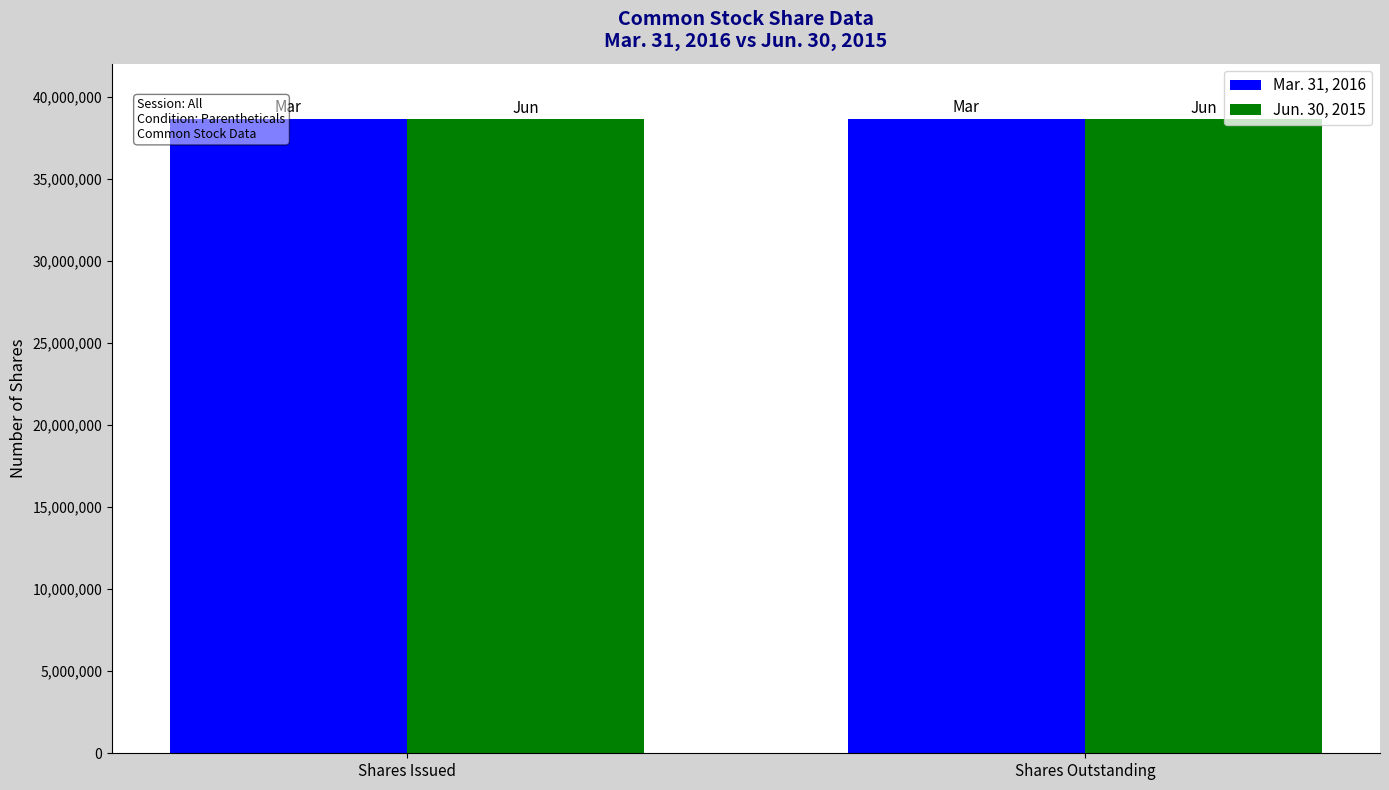

Rank the series by their maximum value, from lowest to highest.

Jun. 30, 2015, Mar. 31, 2016